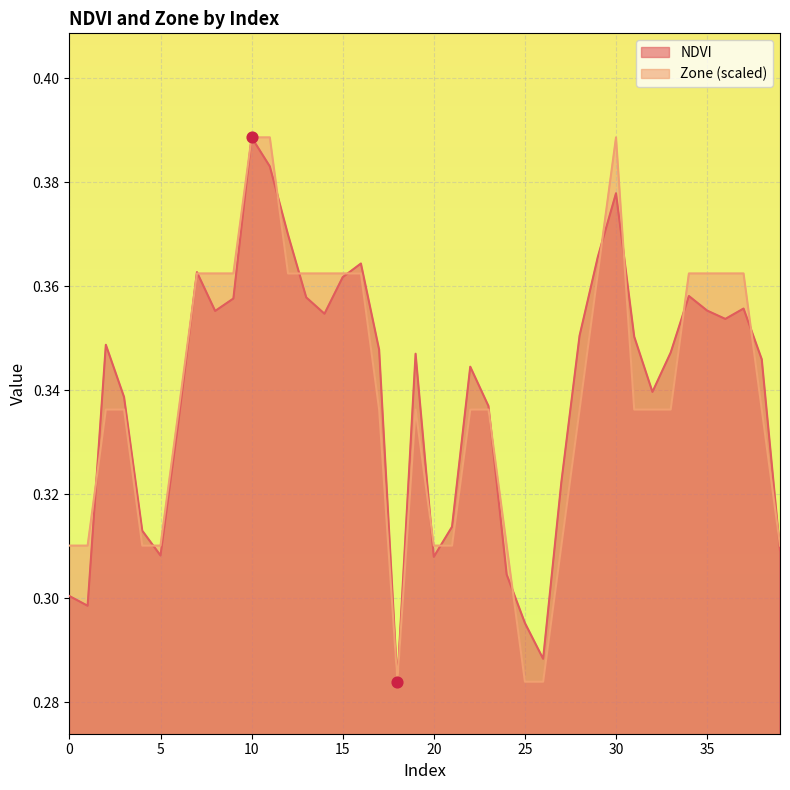

Which series has the largest total across all categories?

NDVI